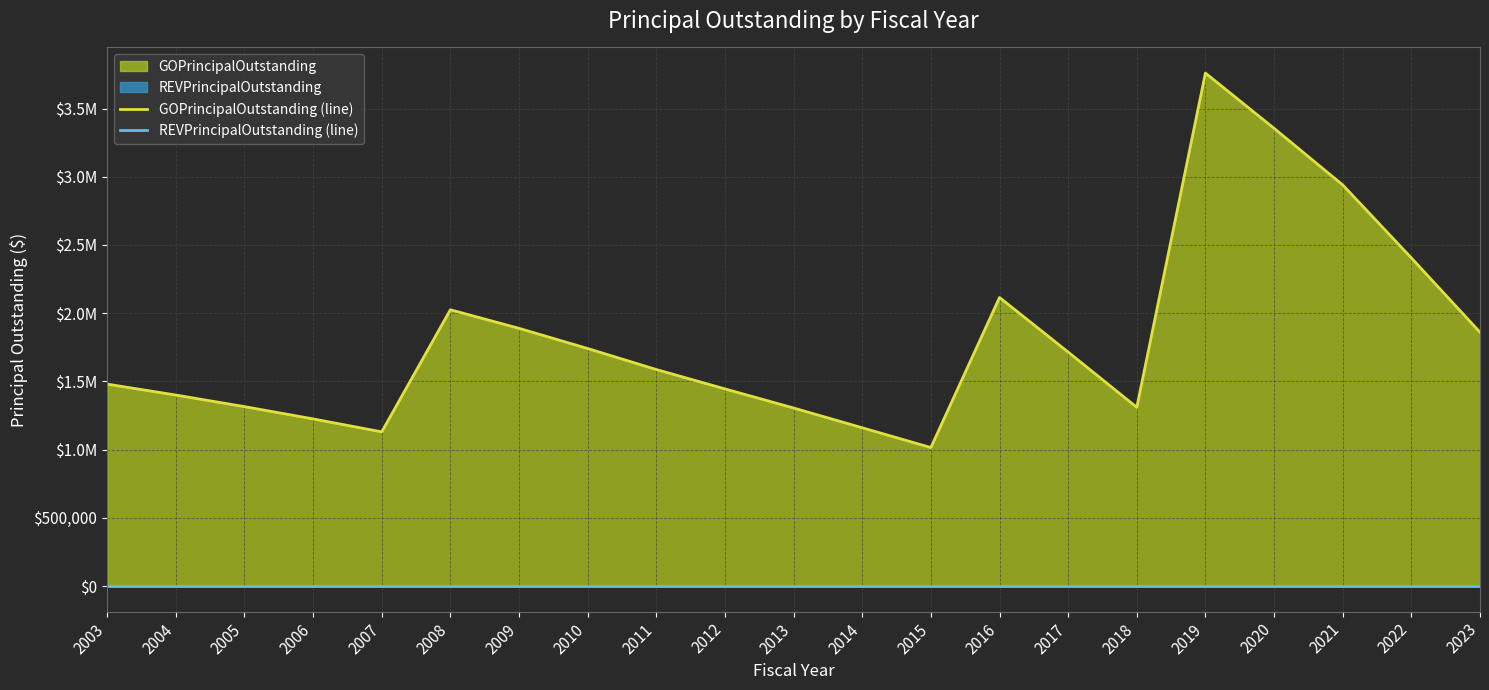

True or false: GOPrincipalOutstanding (line) and REVPrincipalOutstanding (line) cross at least once.

False